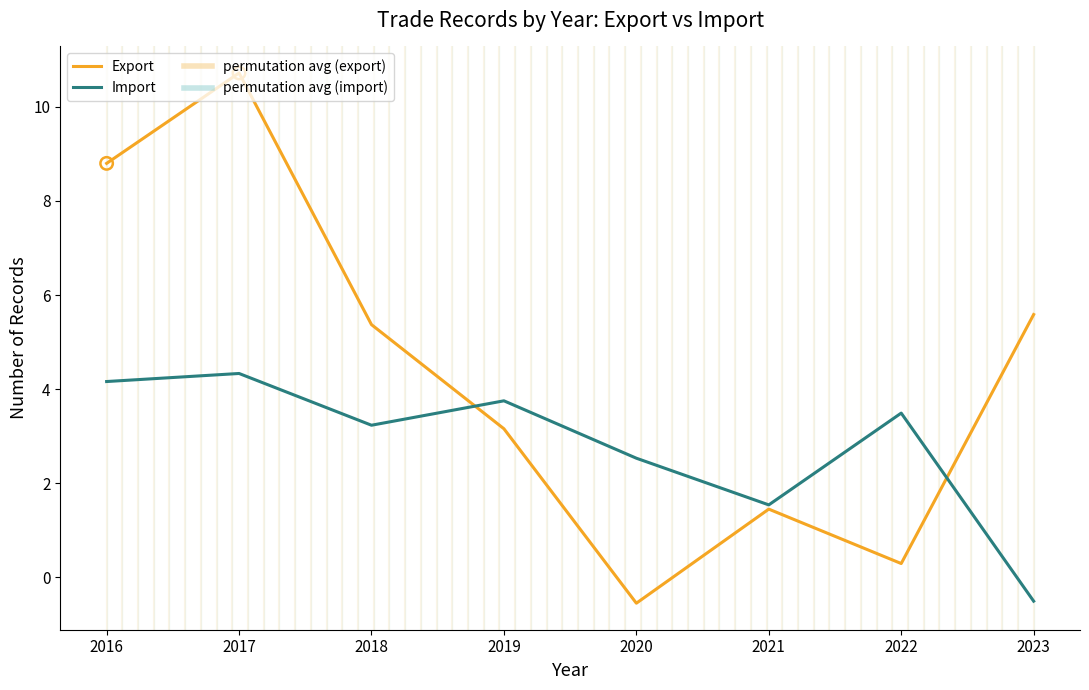

What is the spread (max minus min) of values at 2017?

6.4